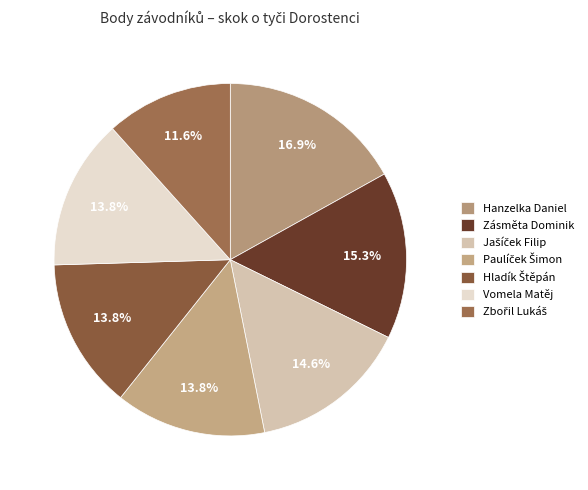

Count the number of slices in the pie.

7